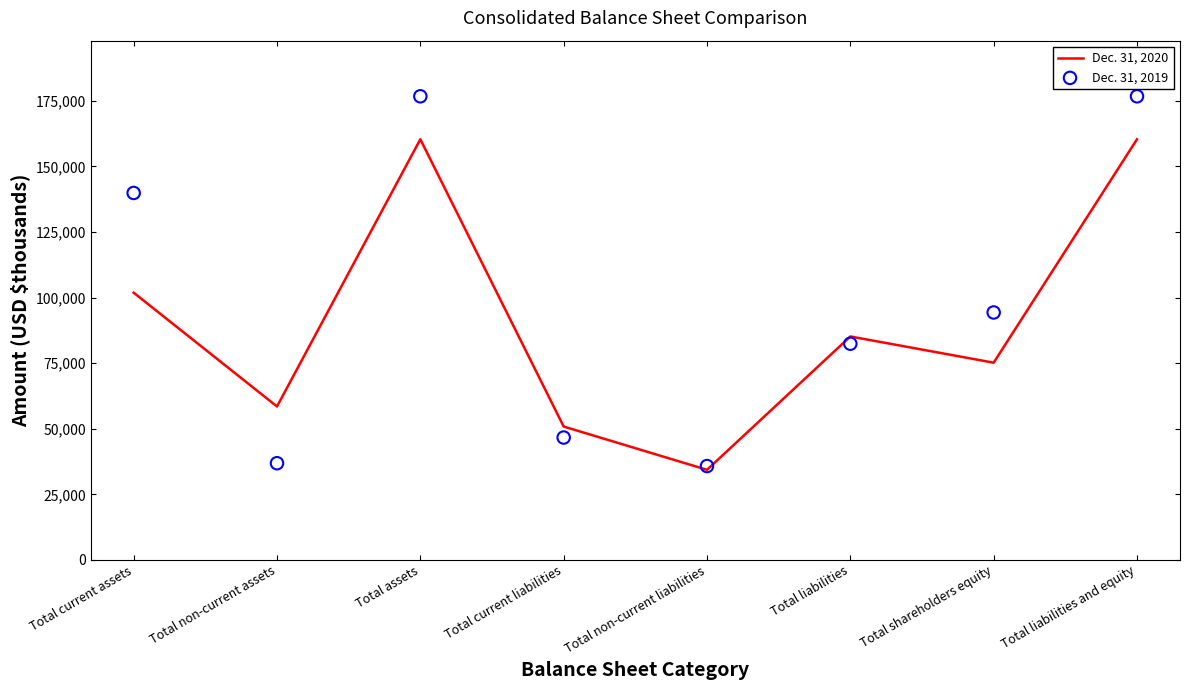

Which series has the widest spread of Y values?

Dec. 31, 2019